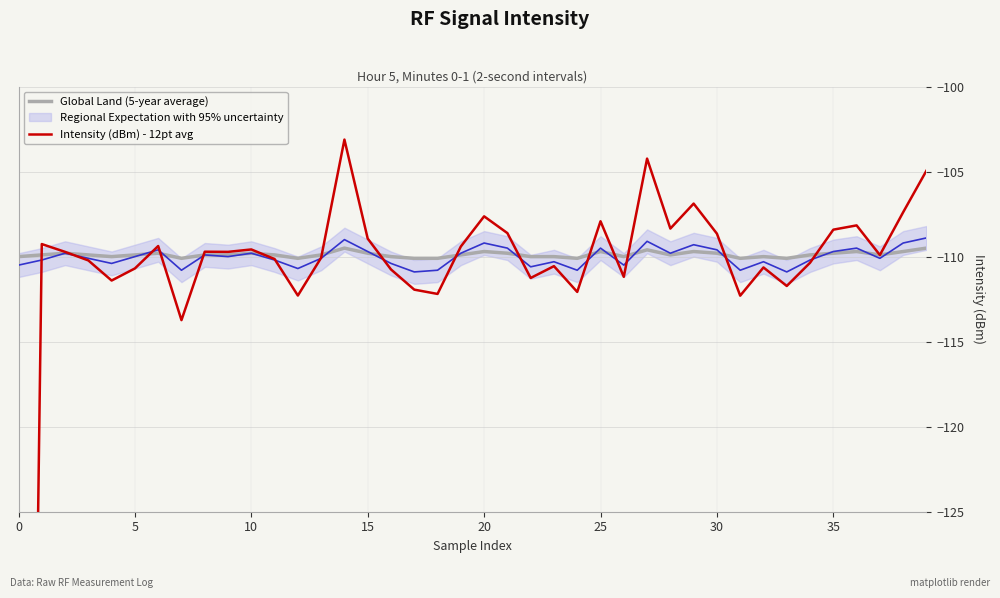

Is it true that Global Land (5-year average) equals -164.2 at 30?

False